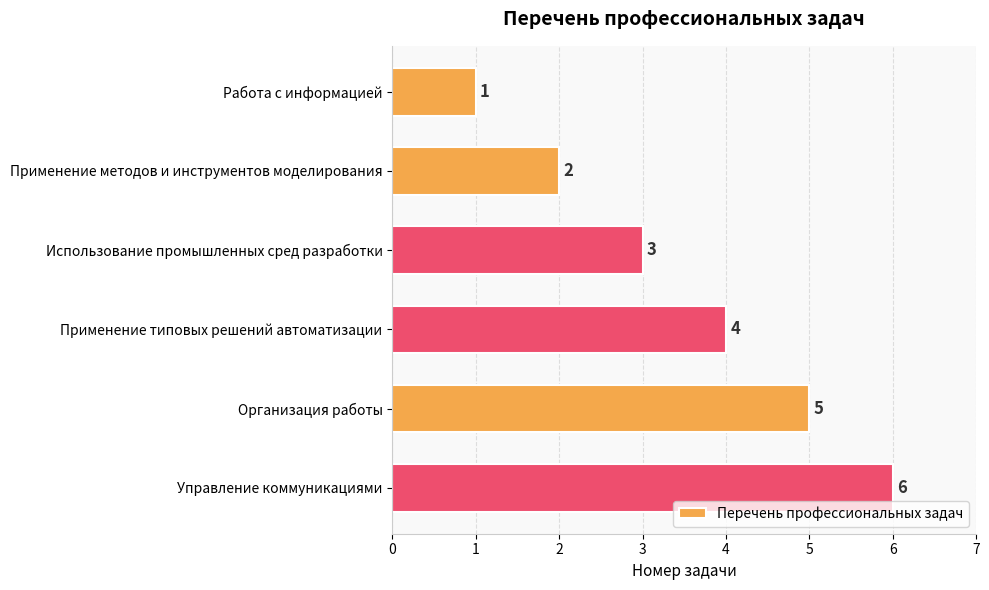

Rank the categories by value from lowest to highest.

Работа с информацией, Применение методов и инструментов моделирования, Использование промышленных сред разработки, Применение типовых решений автоматизации, Организация работы, Управление коммуникациями